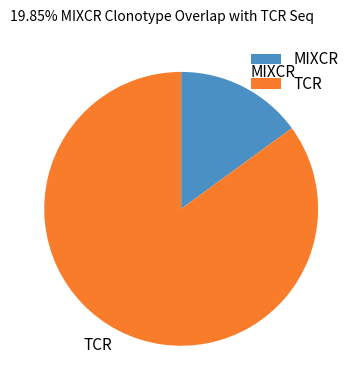

Is it true that MIXCR is 15% of the pie?

True